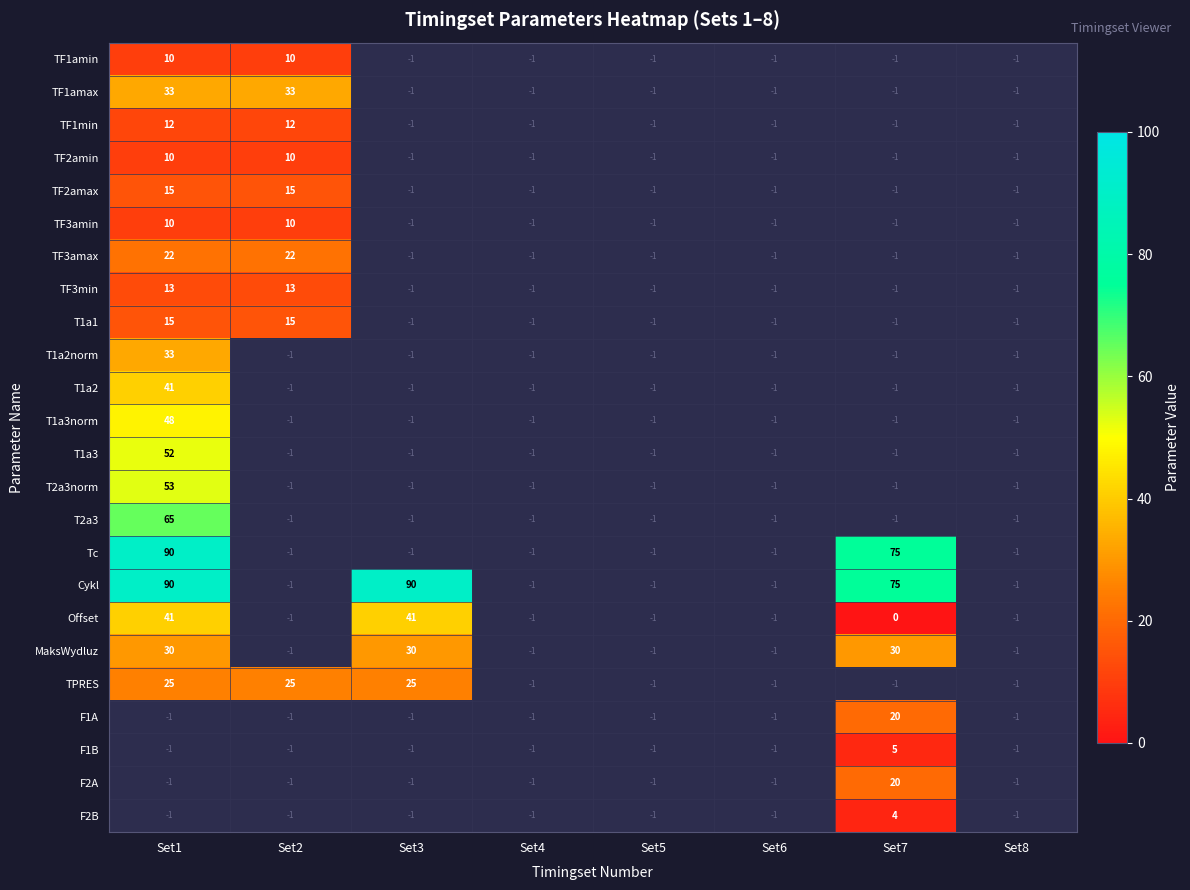

At how many categories does at least one series exceed 3?

4